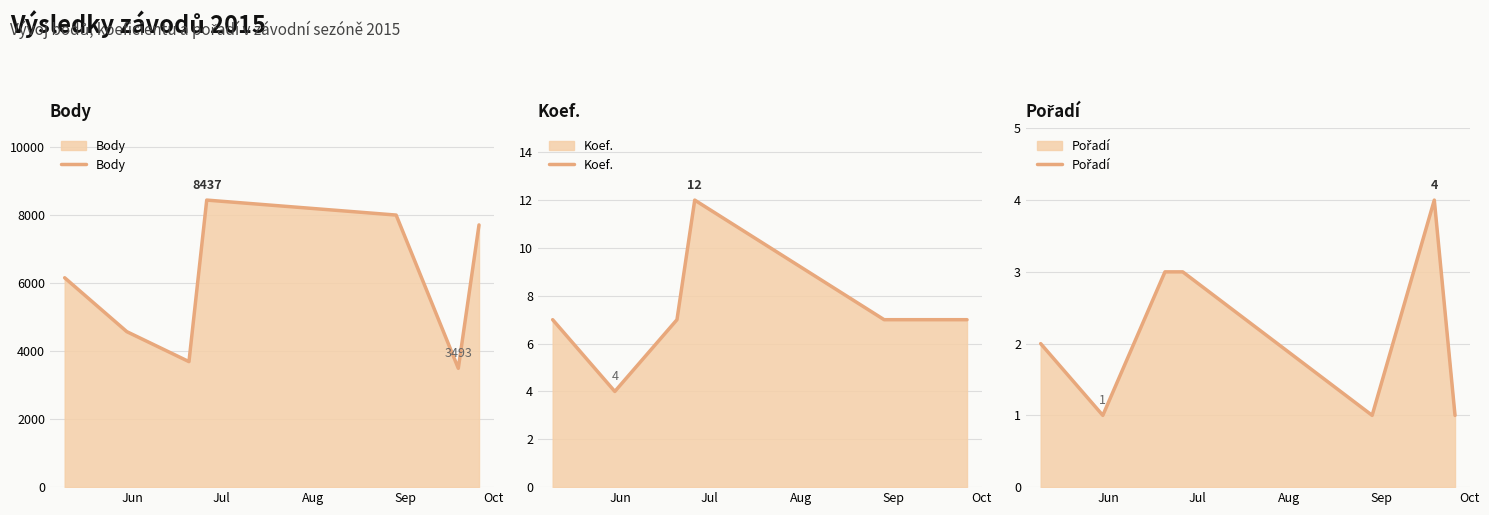

What is the minimum value for Koef.?

4